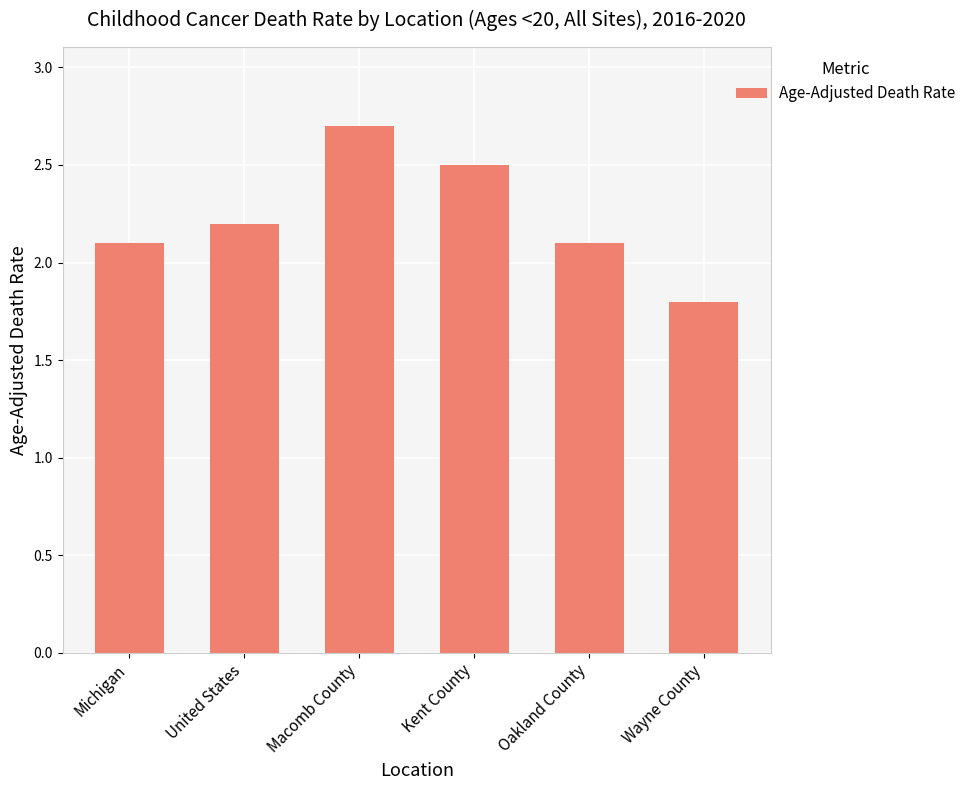

Count the number of values greater than 2.

5